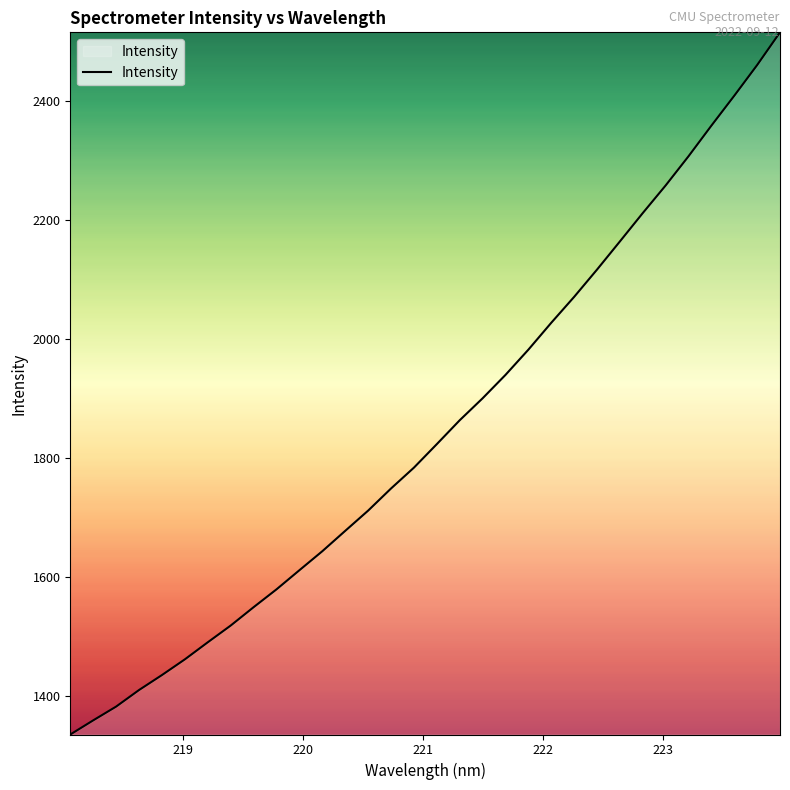

What is the difference between the maximum and minimum values?

1179.5